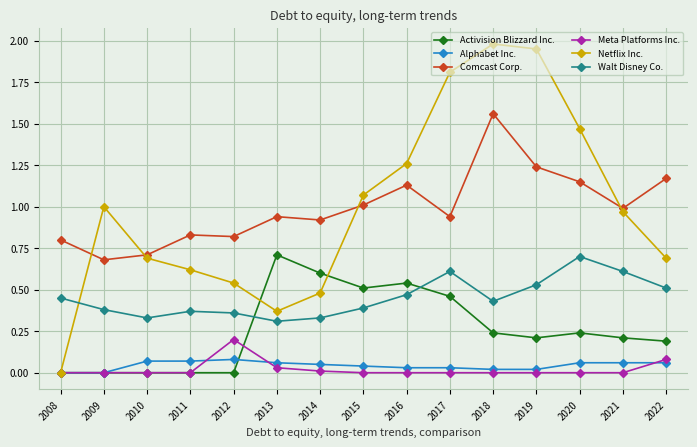

At how many categories does at least one series exceed 0?

15